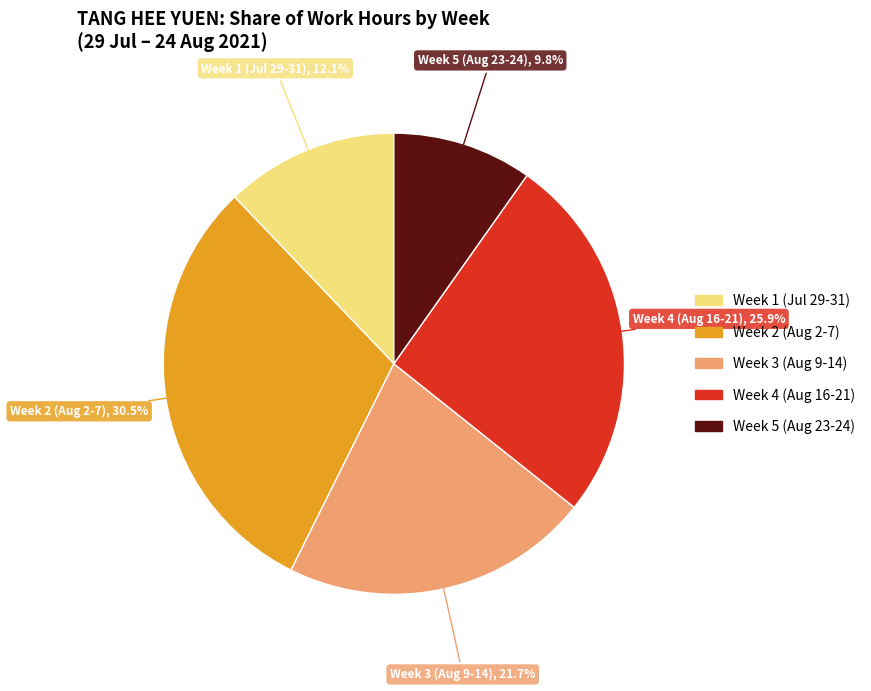

Is there any slice that represents more than half of the pie?

No